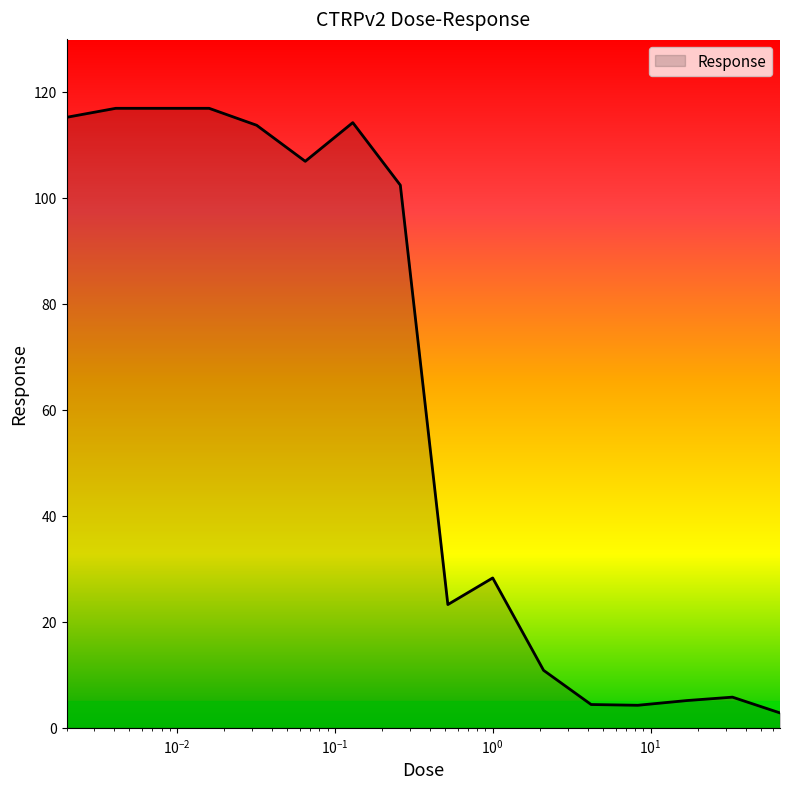

What is the difference between the maximum and minimum values?

114.1